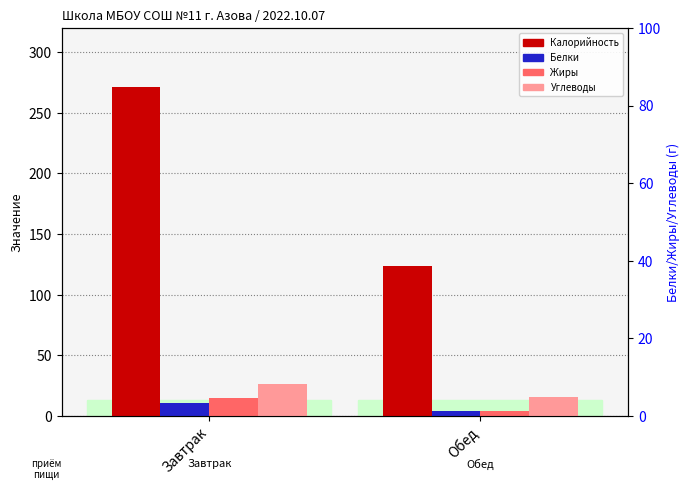

What is the difference between the maximum and minimum values in the Углеводы series?

10.7